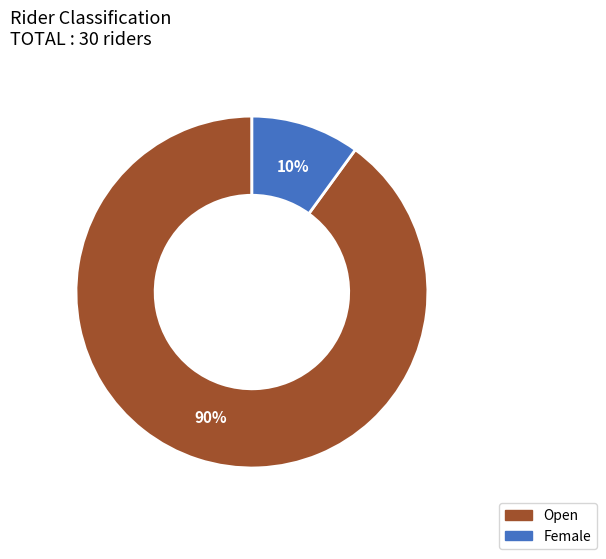

To the nearest percent, what percentage of the pie is Female?

10%